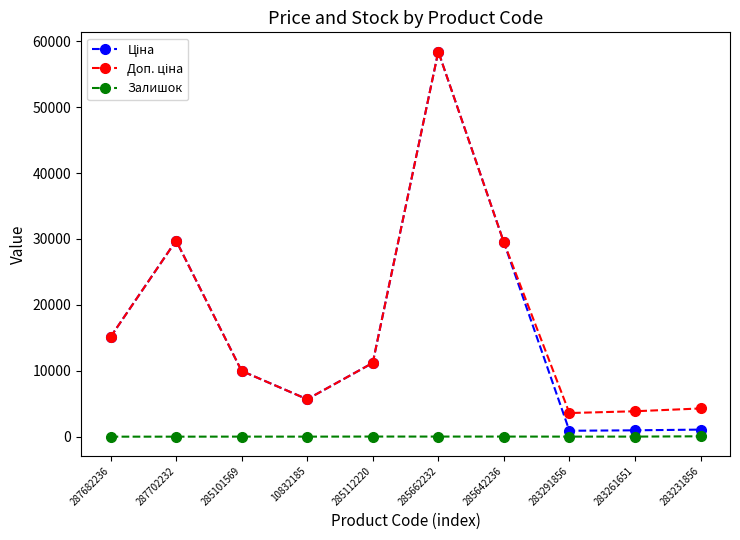

The Залишок series shows 14.0 at 285662232. True or false?

True